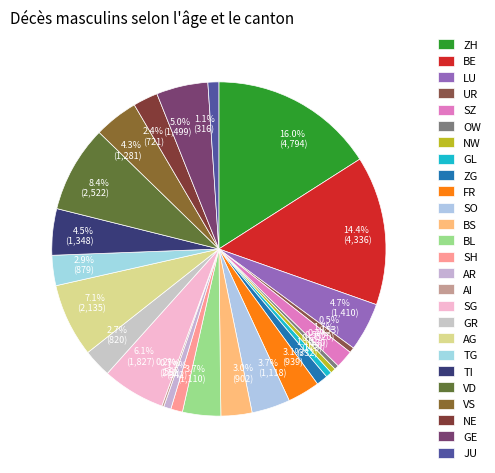

How many slices are in this pie chart?

26